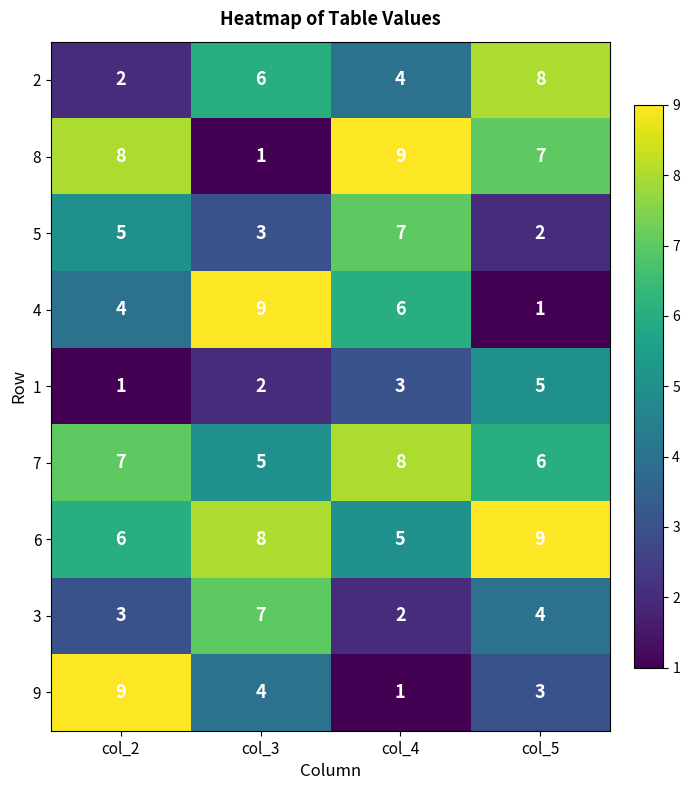

What is the spread (max minus min) of values at col_3?

8